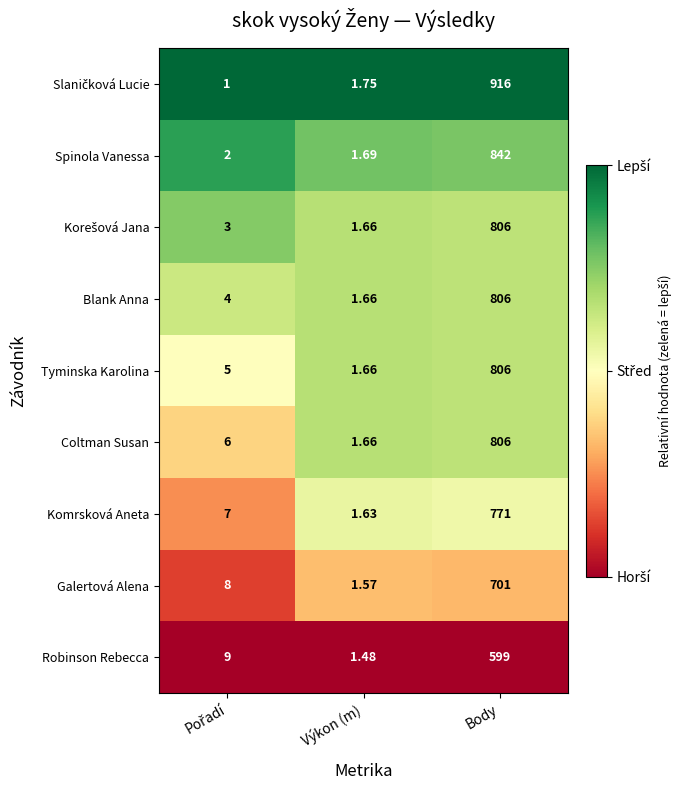

At which category is the sum across all series the highest?

Body